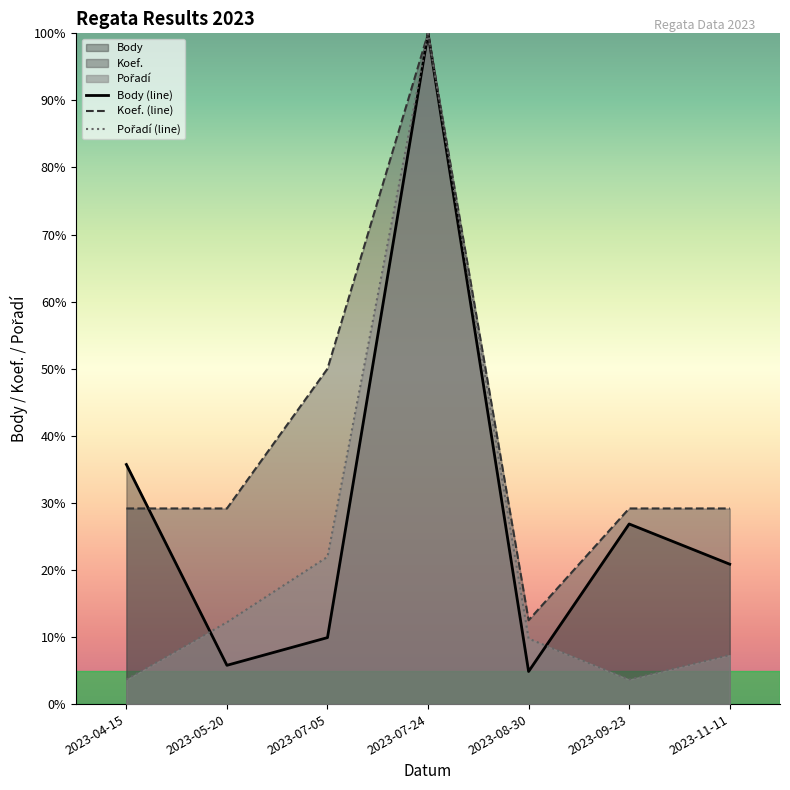

Reading left to right, what are all the values shown in this chart?

Body: 35.7	5.8	9.9	100.0	4.9	26.9	20.9
Koef.: 29.2	29.2	50.0	100.0	12.5	29.2	29.2
Pořadí: 3.7	12.2	22.0	100.0	9.8	3.7	7.3